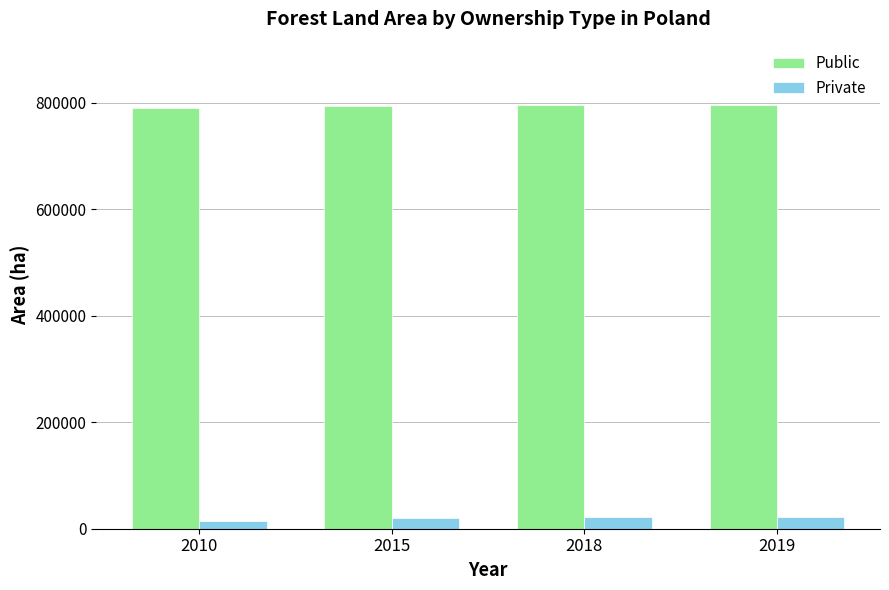

The value of Public at 2010 is 789665. True or false?

True